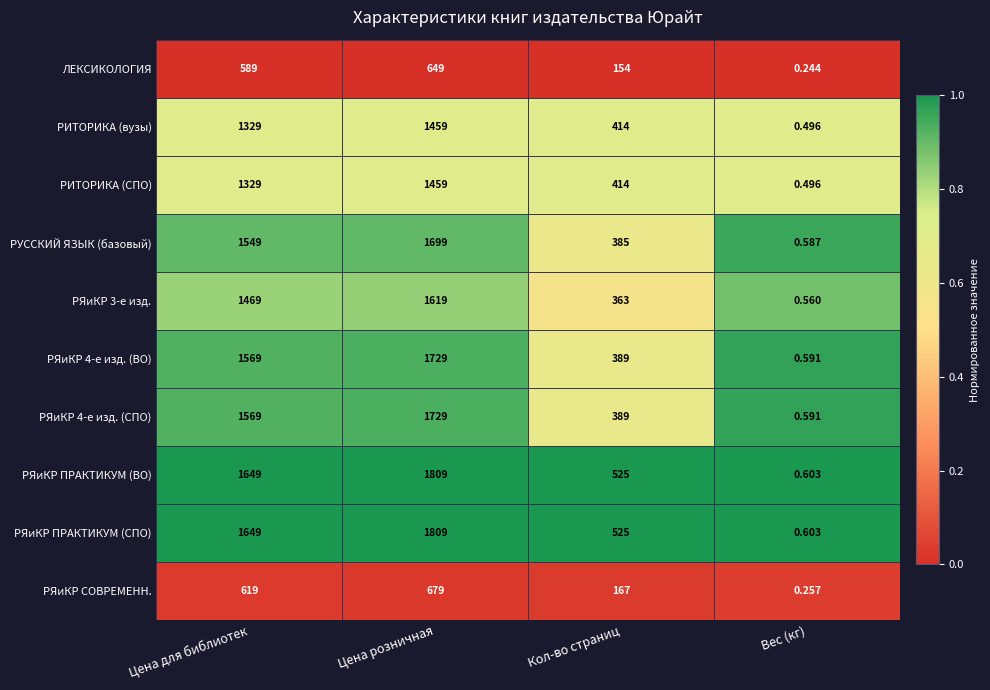

List the labels in order of РЯиКР СОВРЕМЕНН. value, largest first.

Цена розничная, Цена для библиотек, Кол-во страниц, Вес (кг)